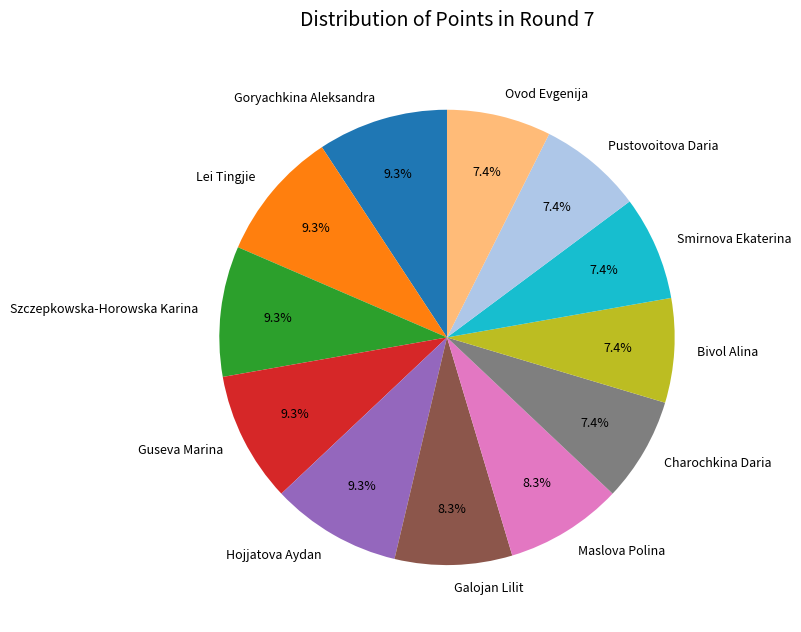

Does any single category account for the majority?

No